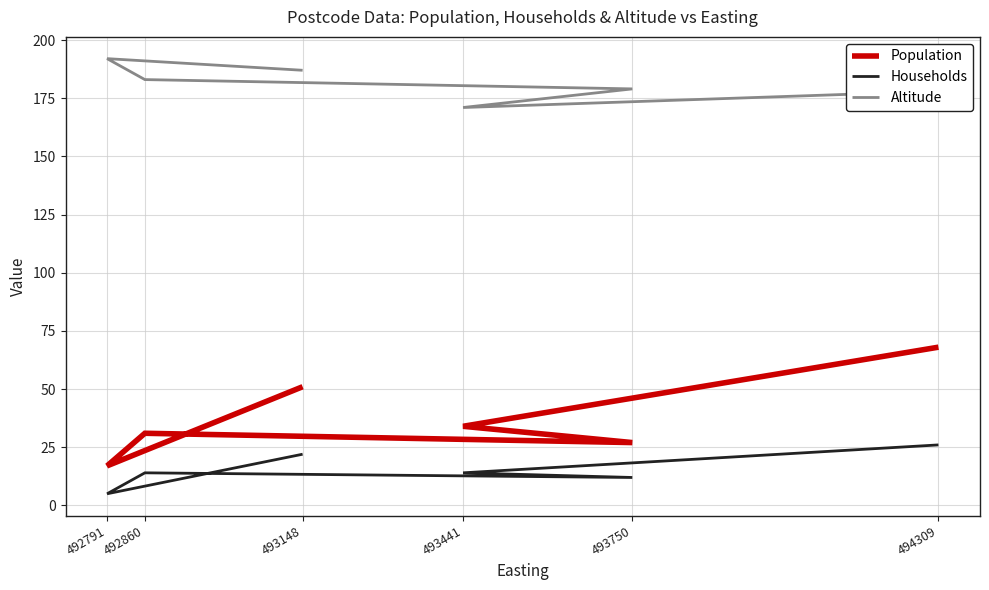

Which series has the largest range (max minus min)?

Population